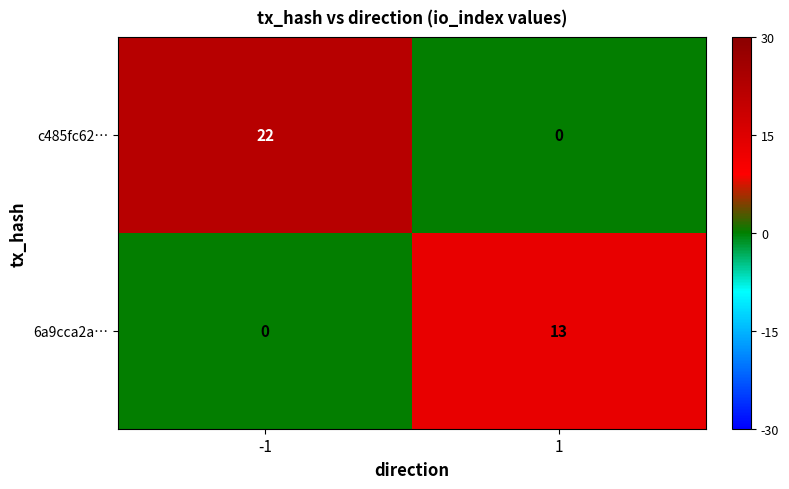

Reading left to right, transcribe all the data shown in this chart.

c485fc62…: -1=22	1=0
6a9cca2a…: -1=0	1=13